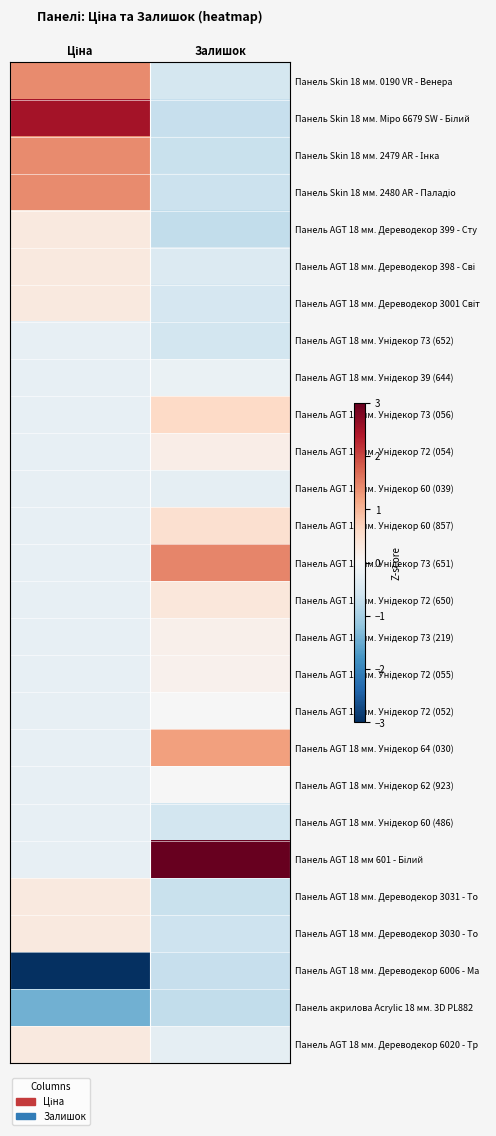

At which category is the sum across all series the highest?

Ціна